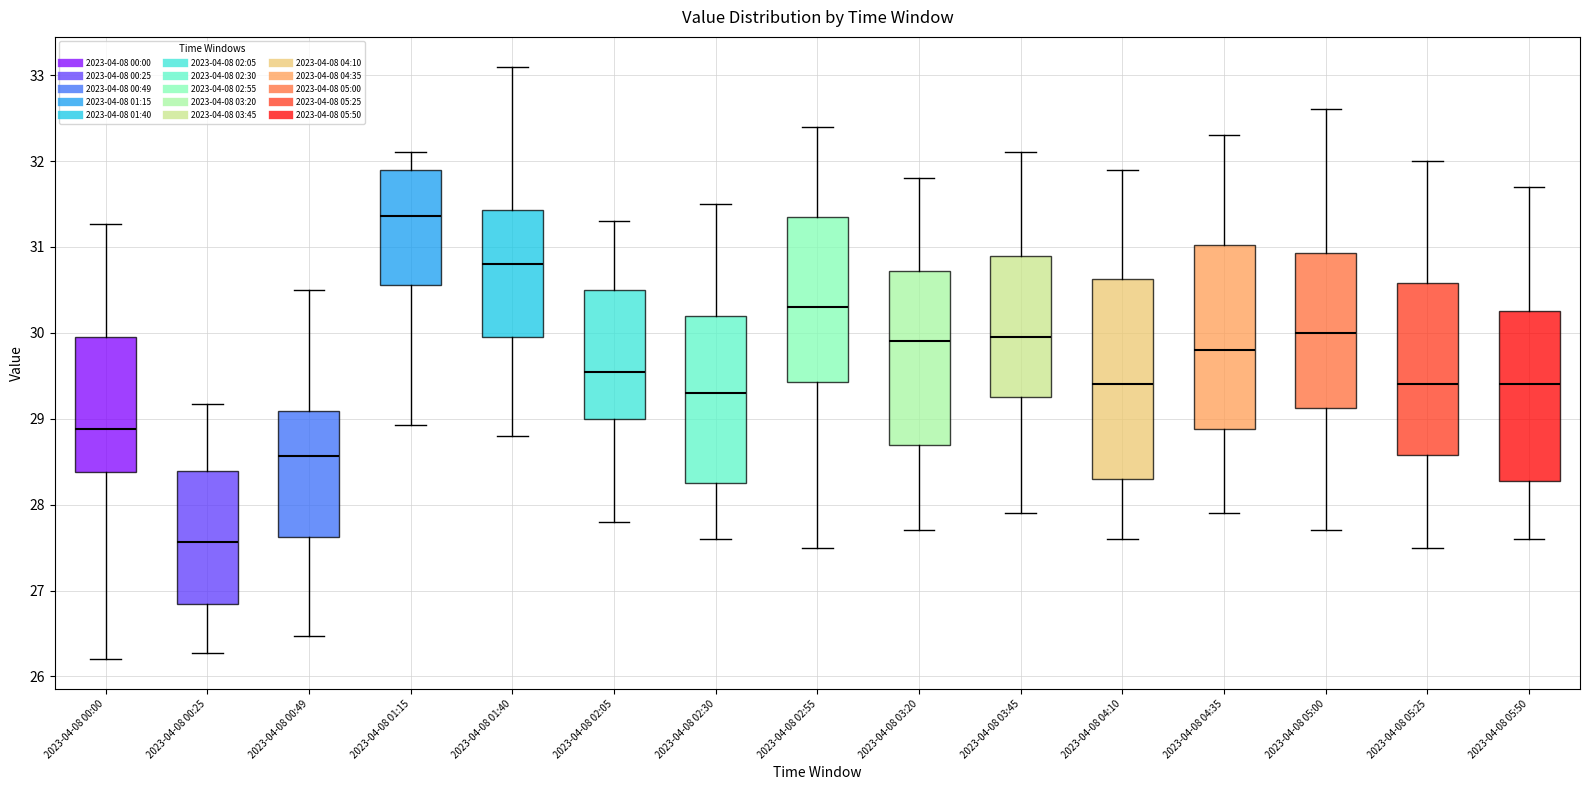

Comparing the boxes themselves (not the whiskers), which one is the tallest?

2023-04-08 04:10